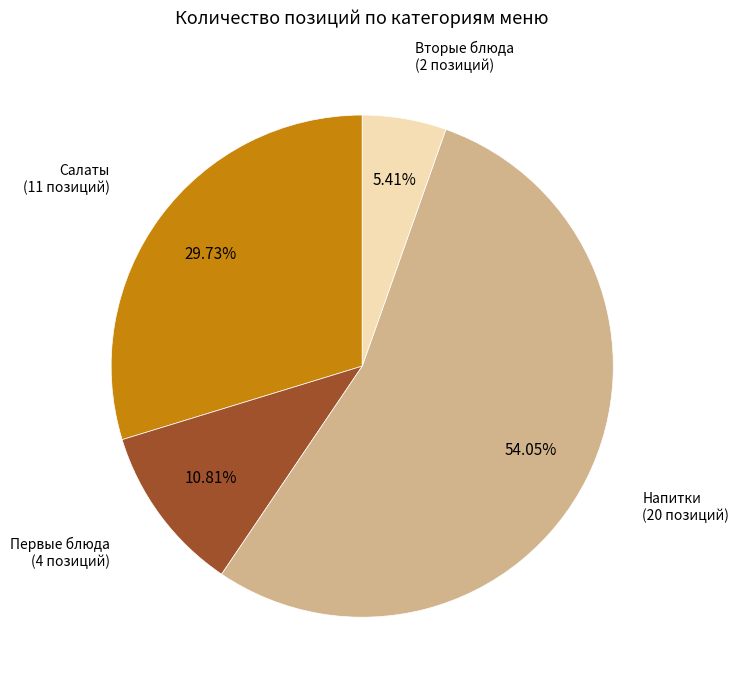

What is the total percentage of Салаты and Первые блюда?

40.5%